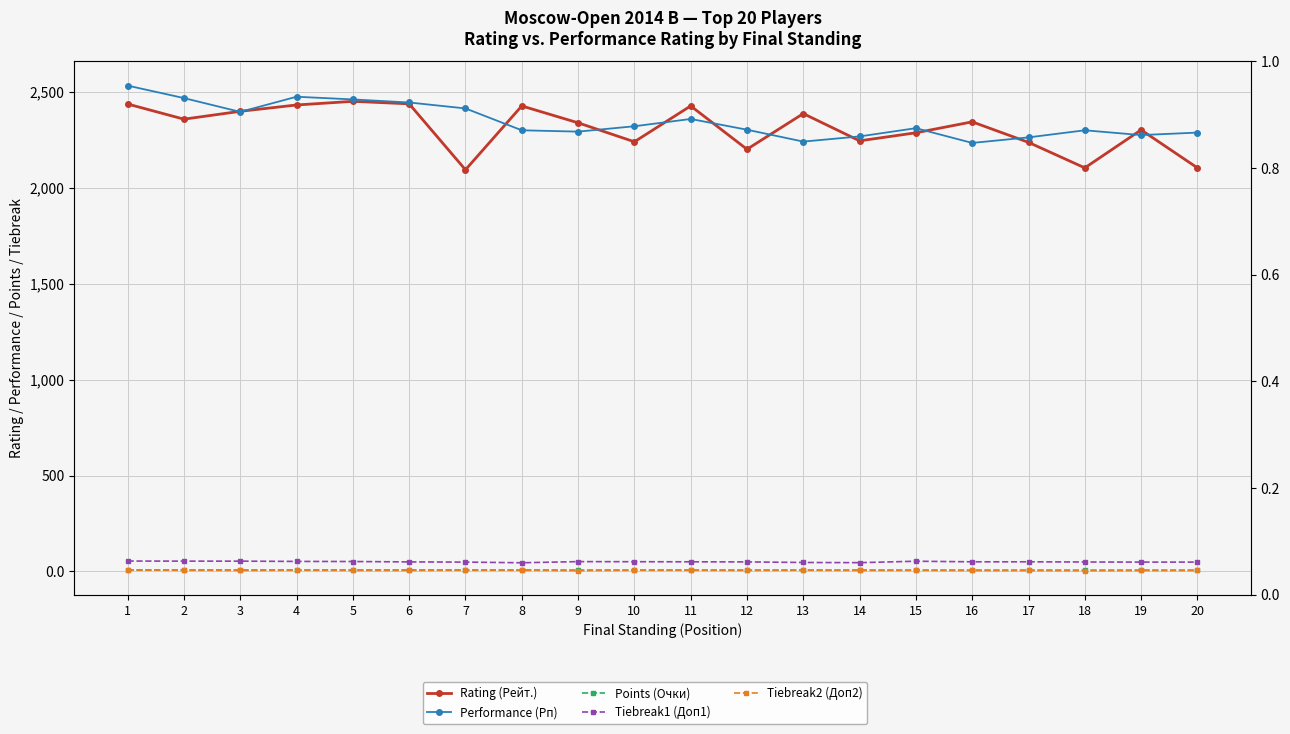

What is the difference between the Tiebreak1 (Доп1) values at 9 and 16?

1.0